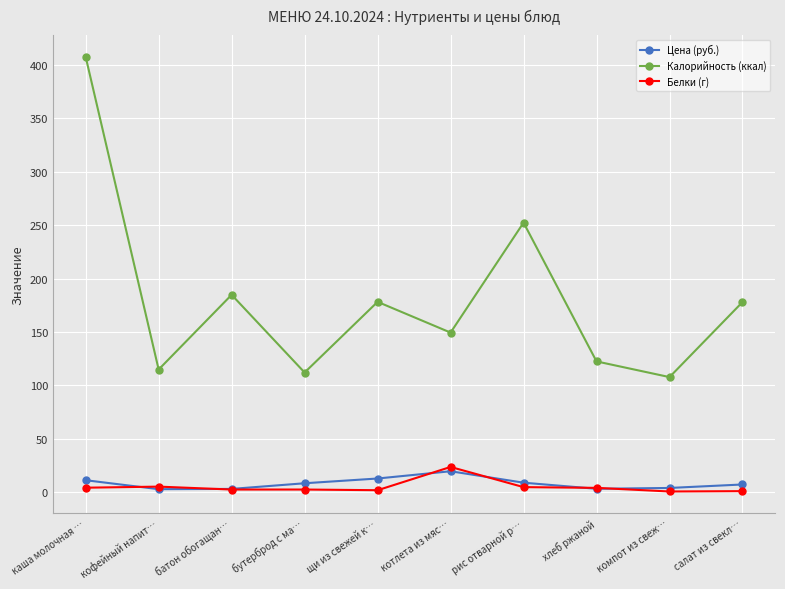

True or false: Калорийность (ккал) and Цена (руб.) cross at least once.

False